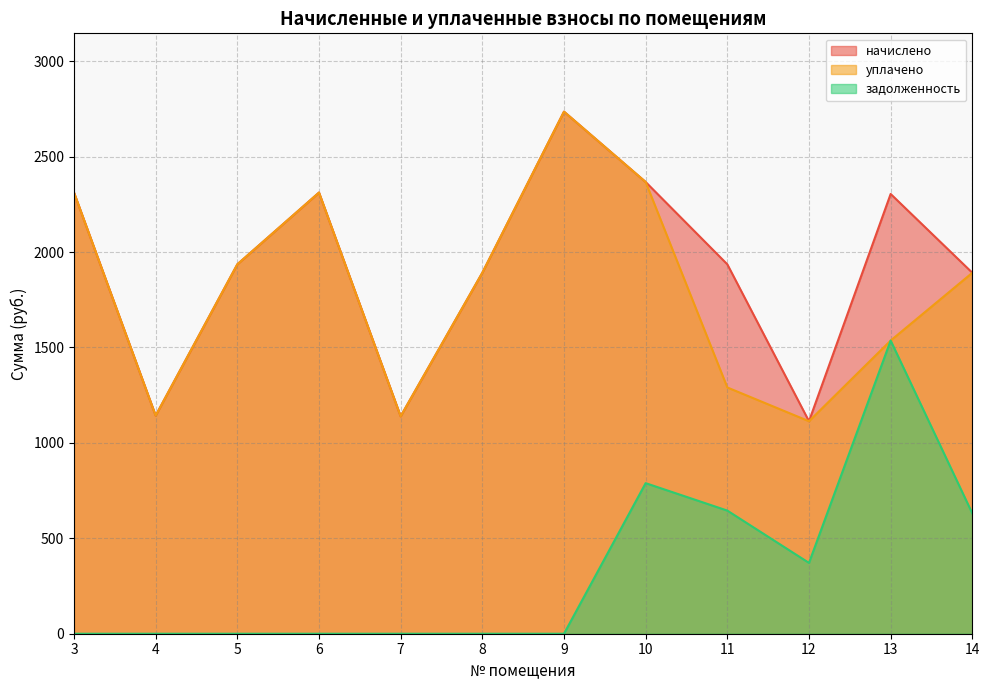

Which series has the largest total across all categories?

начислено